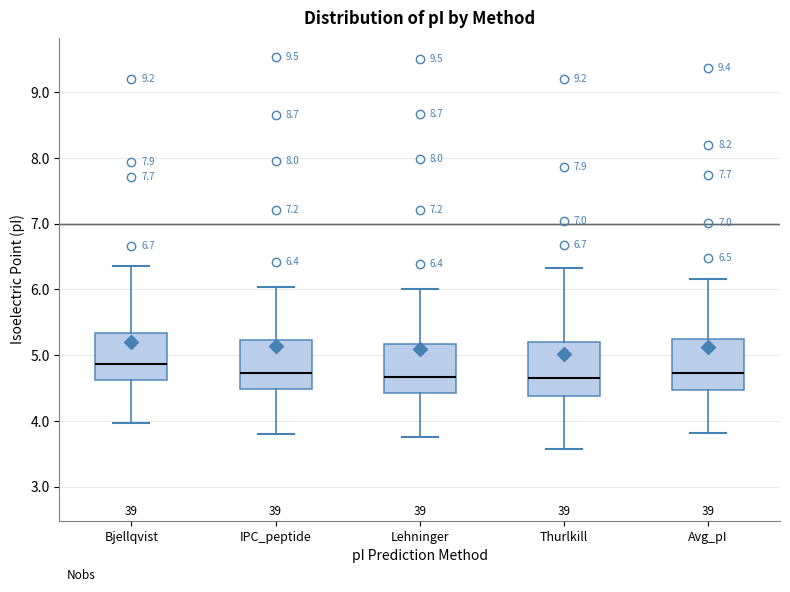

Which box's median line is the highest?

Bjellqvist